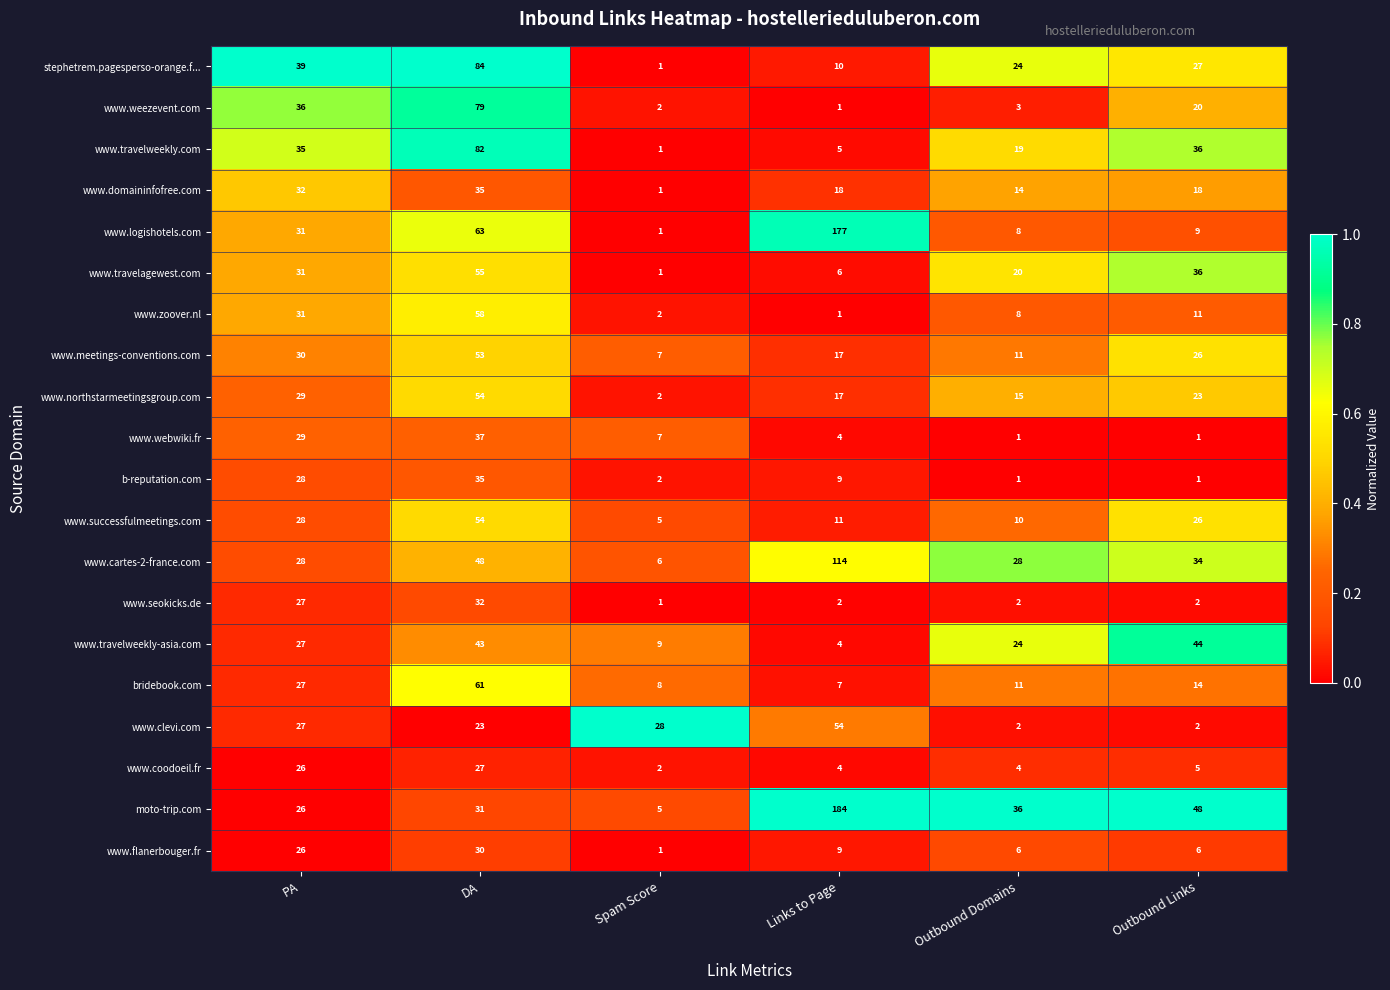

Rank the categories by www.meetings-conventions.com value from highest to lowest.

DA, PA, Outbound Links, Links to Page, Outbound Domains, Spam Score